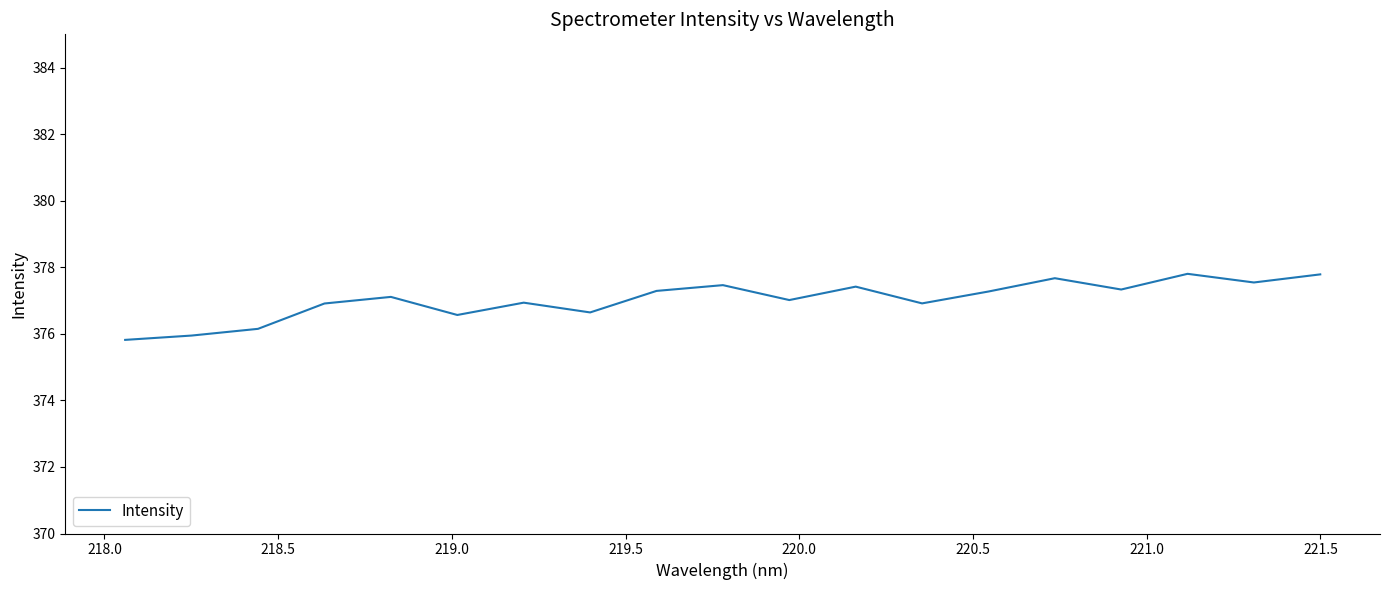

What is the smallest value displayed?

375.8